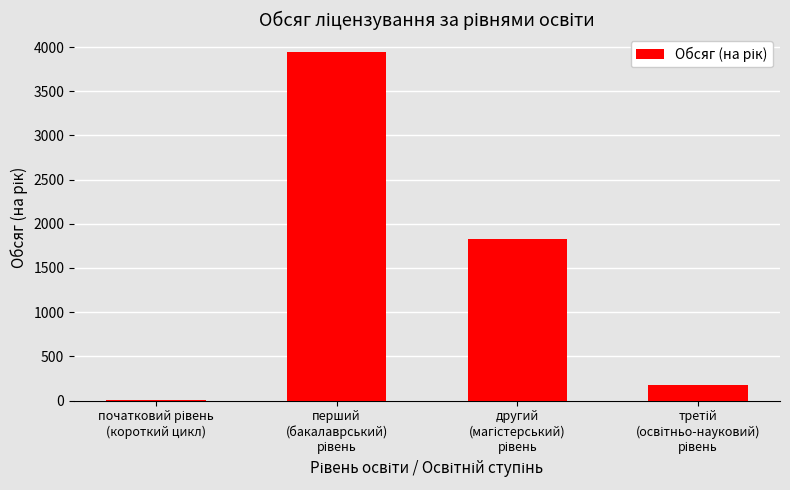

What is the maximum value shown in the chart?

3948